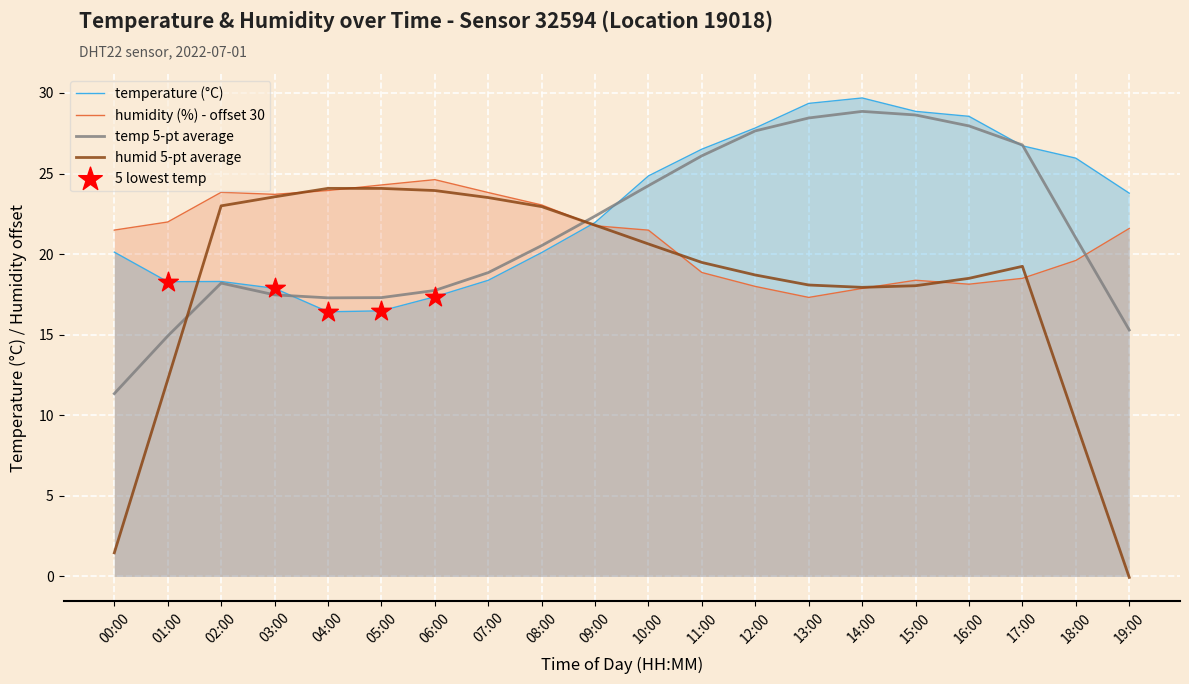

What is the maximum value for temp 5-pt average?

28.9